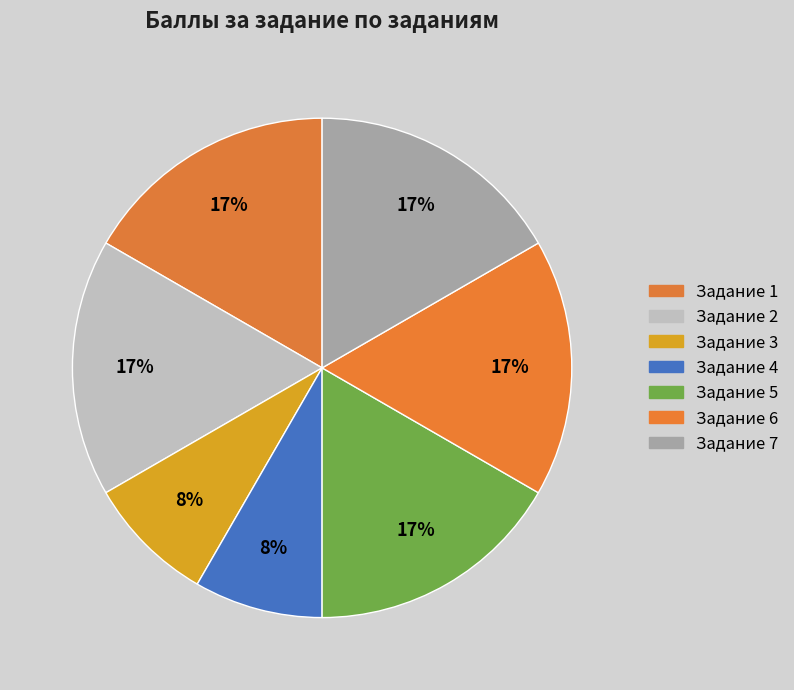

Which slice is the largest?

Задание 1